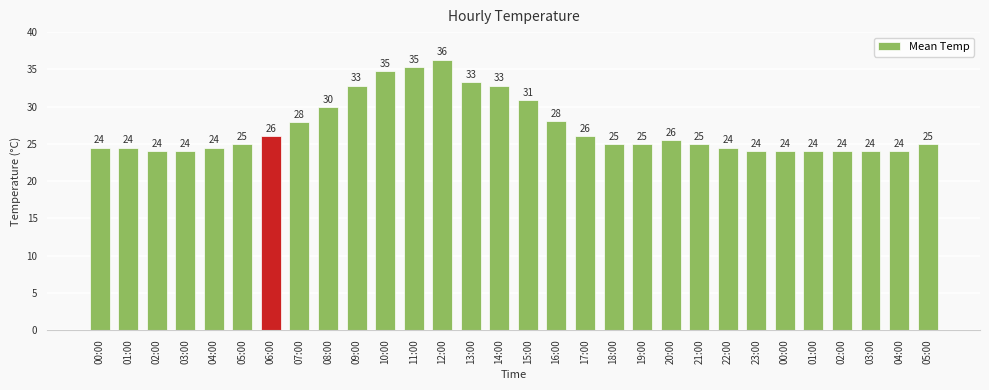

What is the ratio of the value at 05:00 to the value at 07:00?

0.9